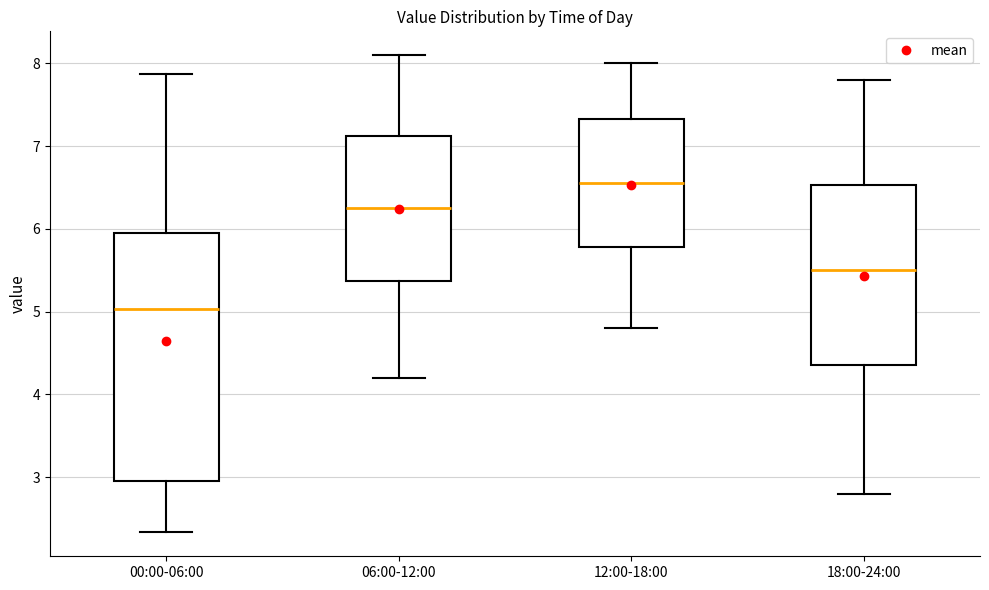

Comparing the boxes themselves (not the whiskers), which one is the tallest?

00:00-06:00